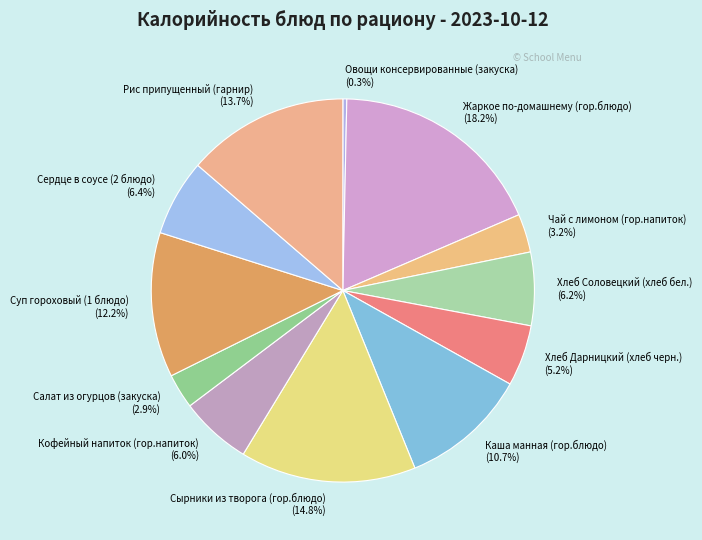

Is it true that Жаркое по-домашнему (гор.блюдо) is 18% of the pie?

True